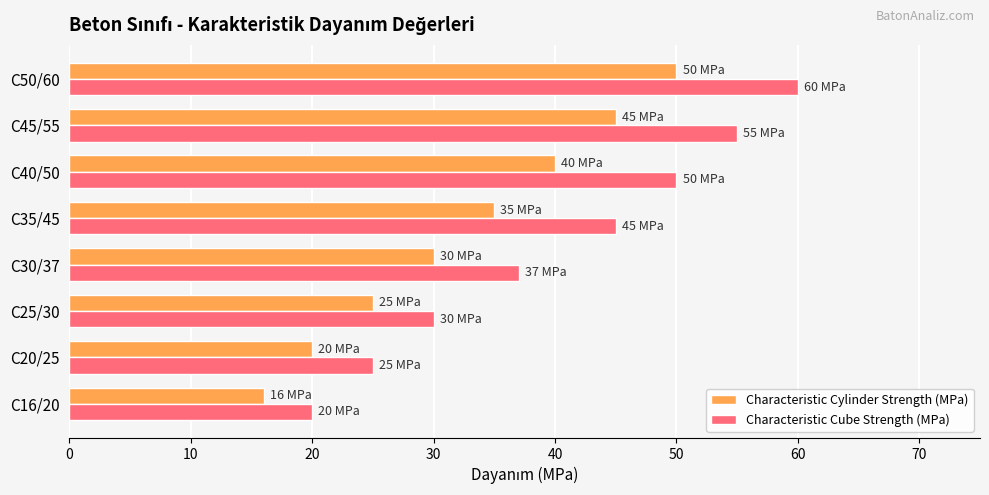

The Characteristic Cube Strength (MPa) series shows 83 at C40/50. True or false?

False